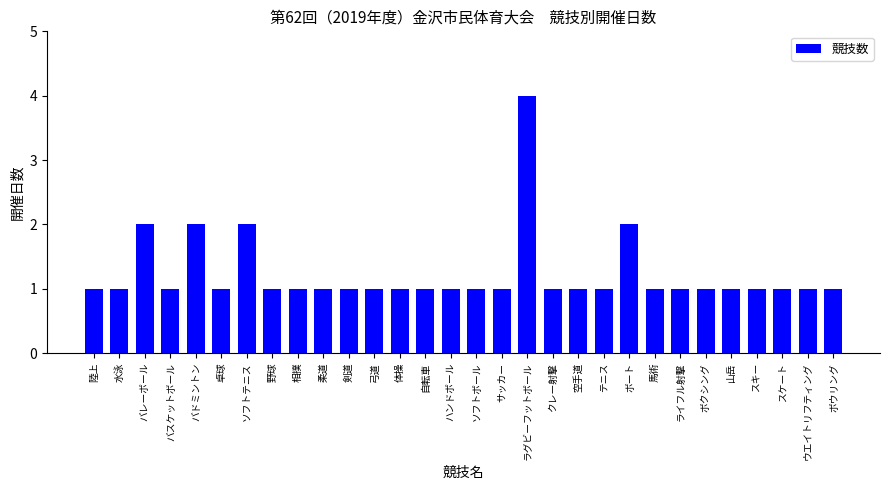

What is the value of the 16th bar from the left?

1